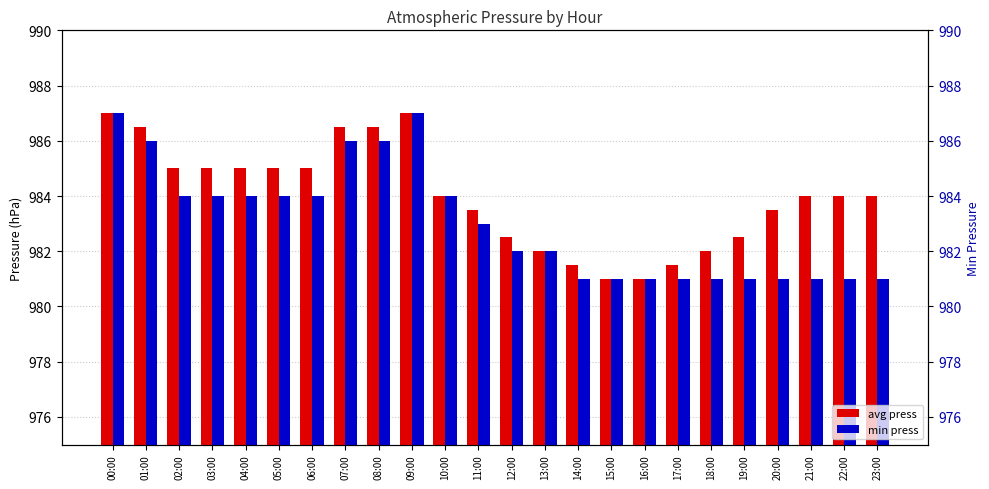

How many bars are there in each group?

2